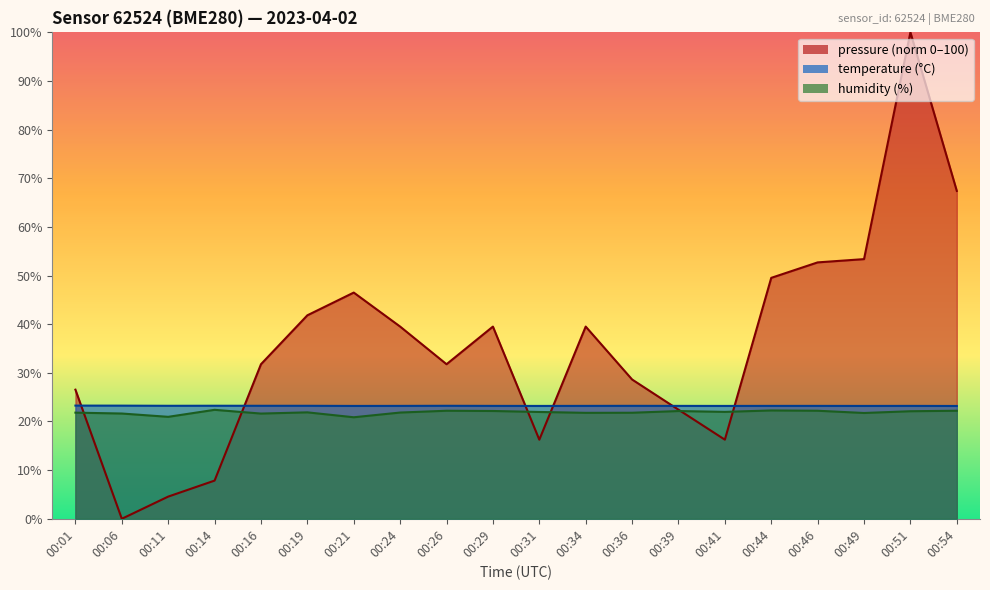

How many intersections are there between temperature and pressure?

6